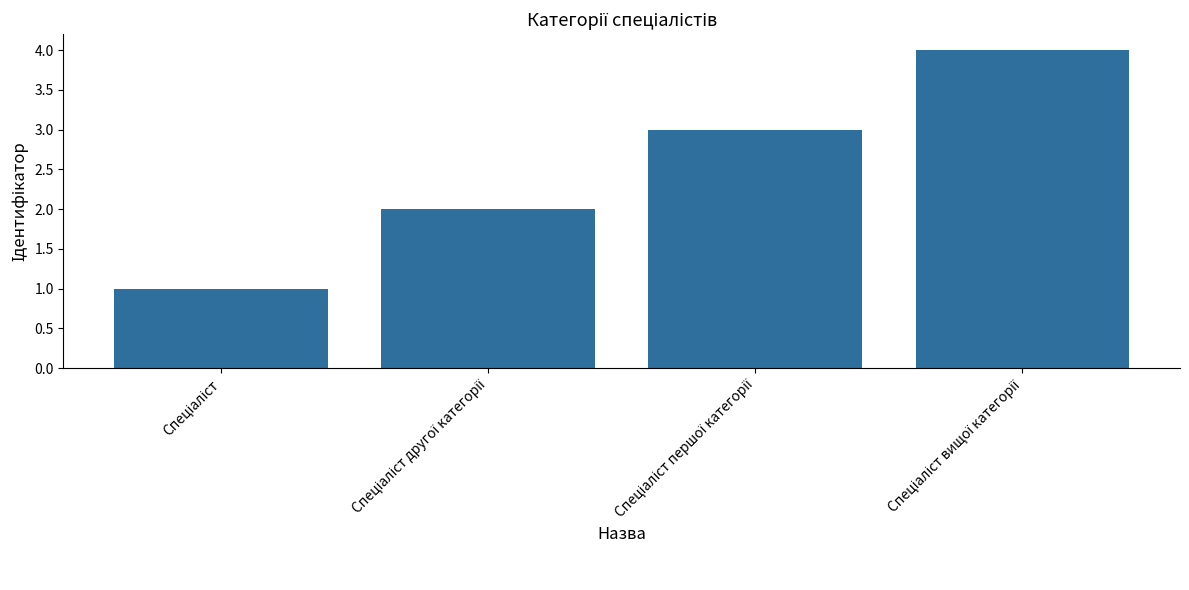

What is the sum of all values?

10